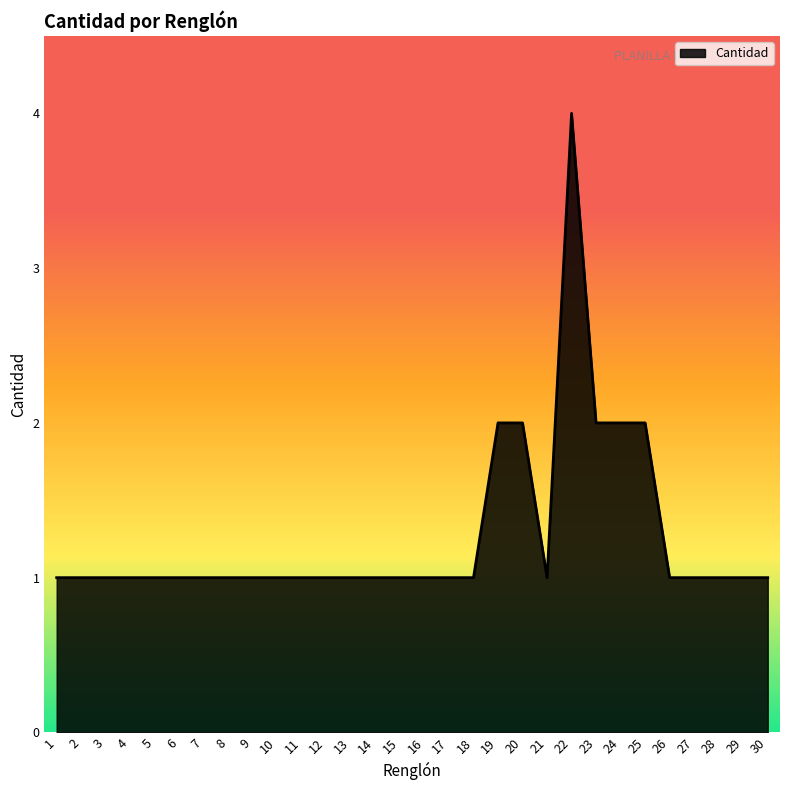

What is the sum of the values at 1 and 8?

2